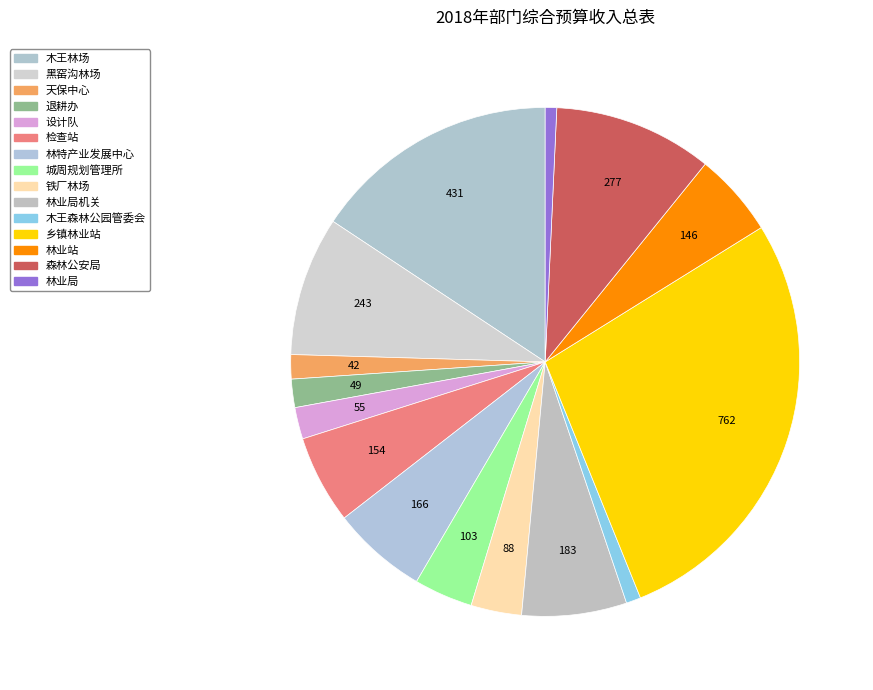

Rank the categories by value from highest to lowest.

乡镇林业站, 木王林场, 森林公安局, 黑窑沟林场, 林业局机关, 林特产业发展中心, 检查站, 林业站, 城周规划管理所, 铁厂林场, 设计队, 退耕办, 天保中心, 木王森林公园管委会, 林业局